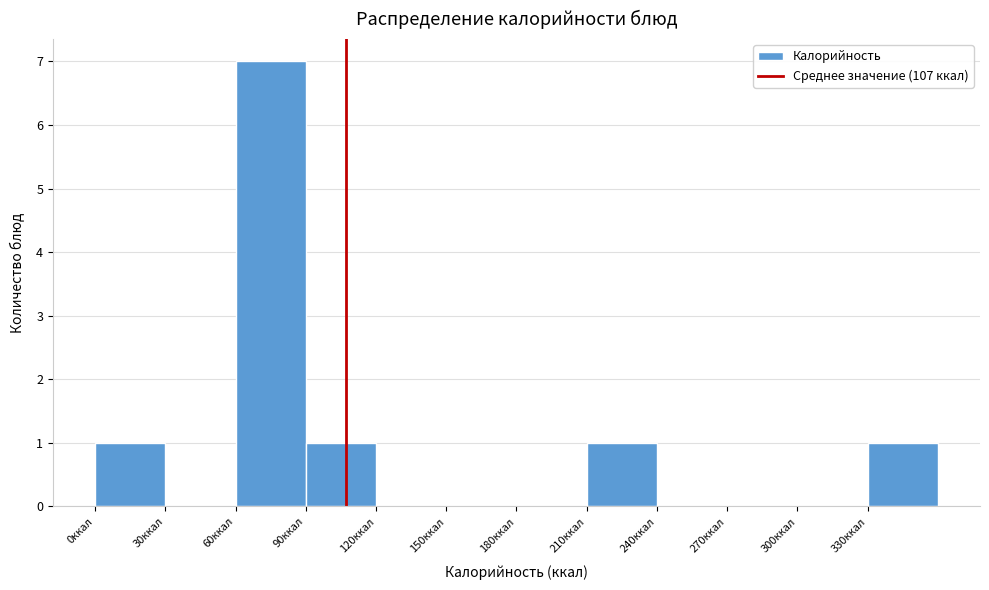

Over which range of the x-axis is the bar tallest?

60 to 90